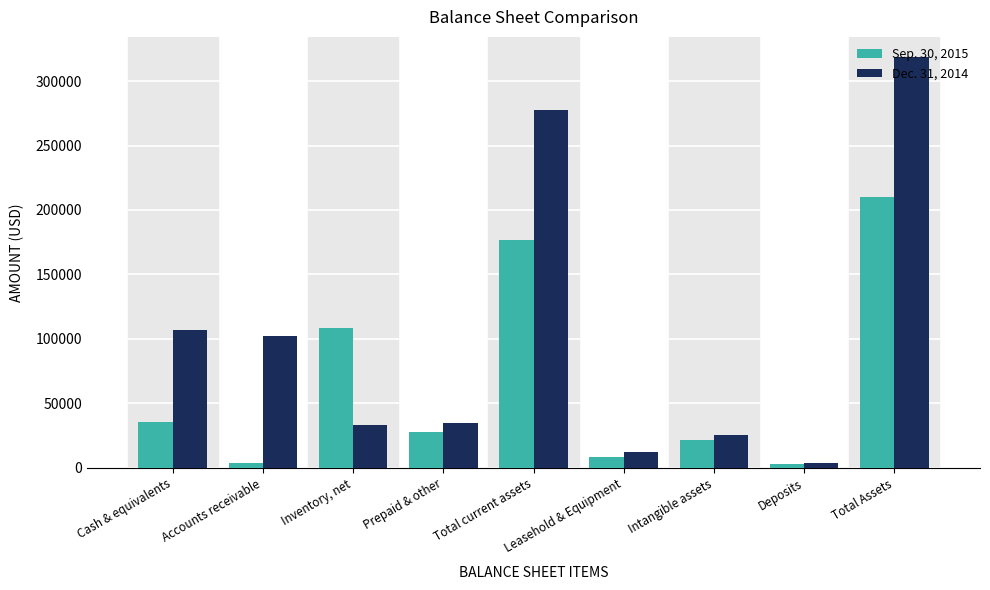

Which category has the highest value in the Dec. 31, 2014 series?

Total Assets